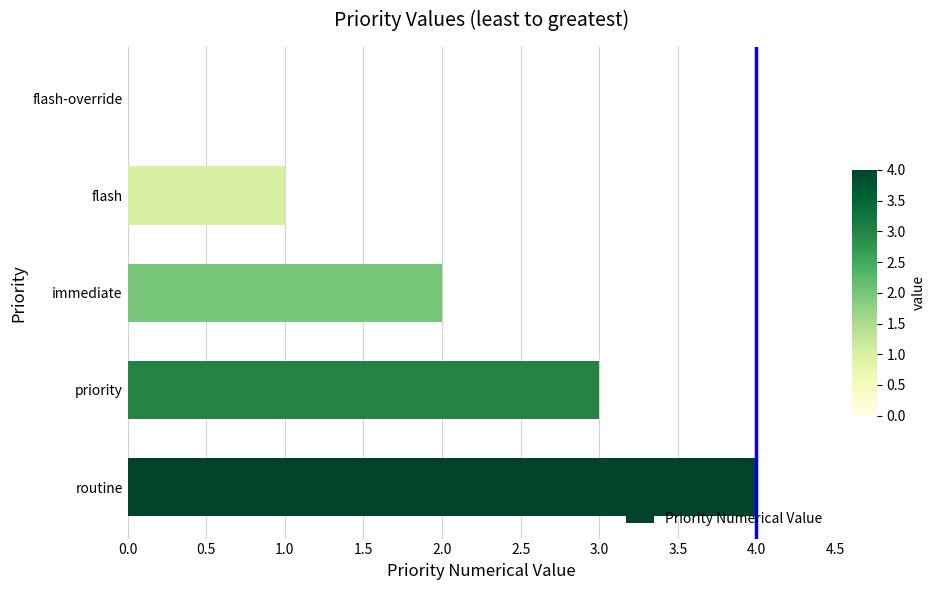

What is the greatest value displayed?

4